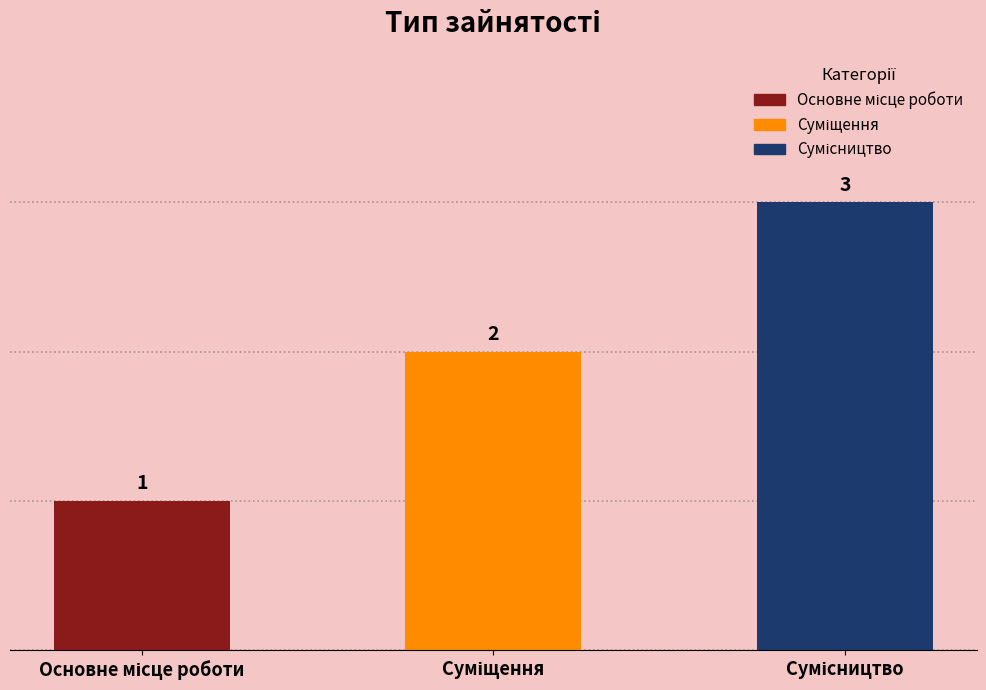

Reading left to right, list all the values displayed in this chart.

1	2	3